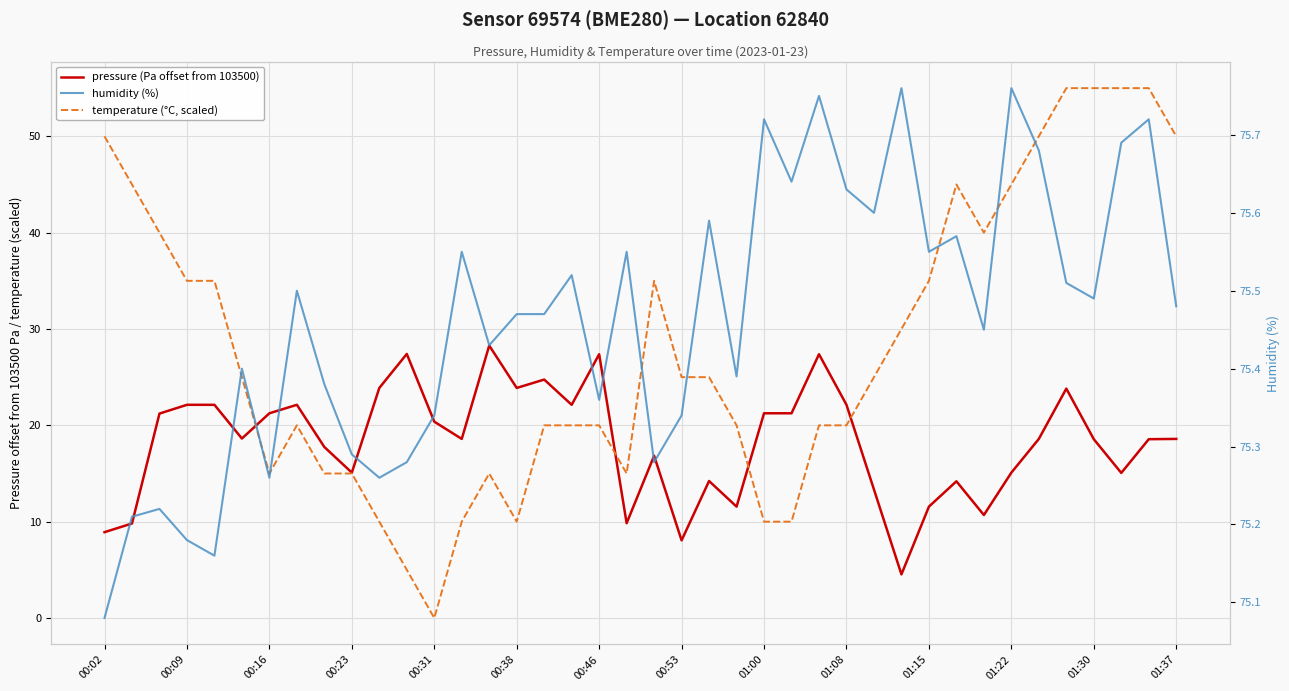

List the series in order of their overall mean, lowest first.

pressure (Pa offset from 103500), temperature (°C, scaled), humidity (%)